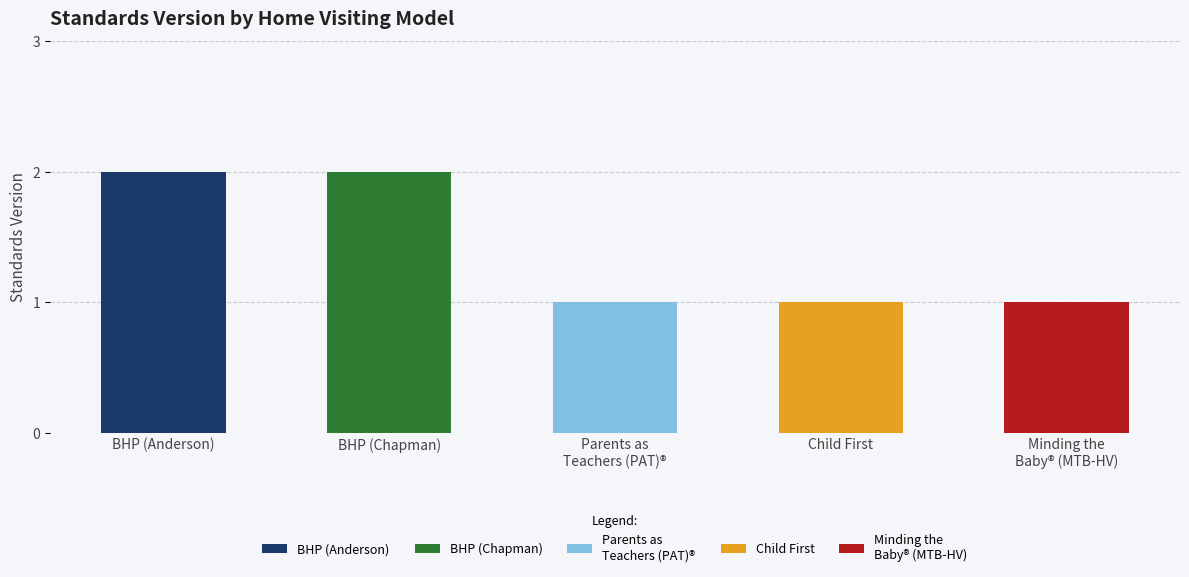

Reading left to right, extract all data points from this chart.

Breastfeeding: Heritage and Pride™ (BHP) - Anderson=2	Breastfeeding: Heritage and Pride™ (BHP) - Chapman=2	Parents as Teachers (PAT)®=1	Child First=1	Minding the Baby® Home Visiting (MTB-HV)=1